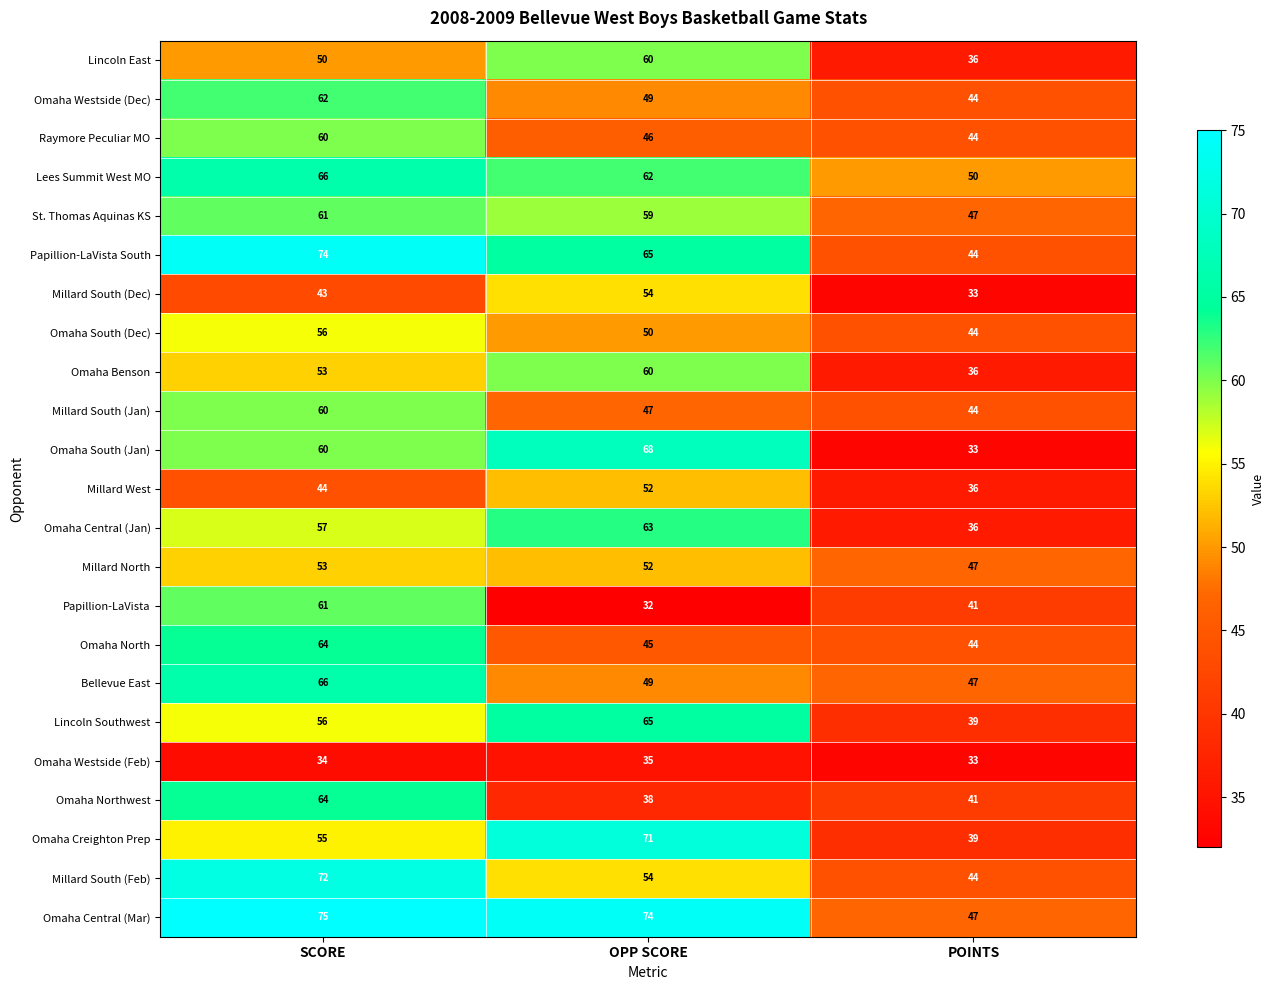

At how many categories does at least one series exceed 52?

2